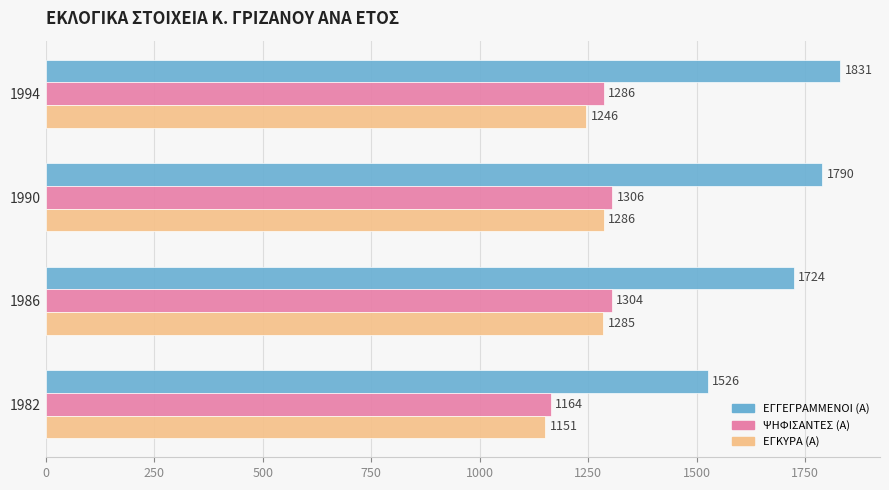

Read the ΨΗΦΙΣΑΝΤΕΣ (Α) value at 1990, to the nearest 10.

1310